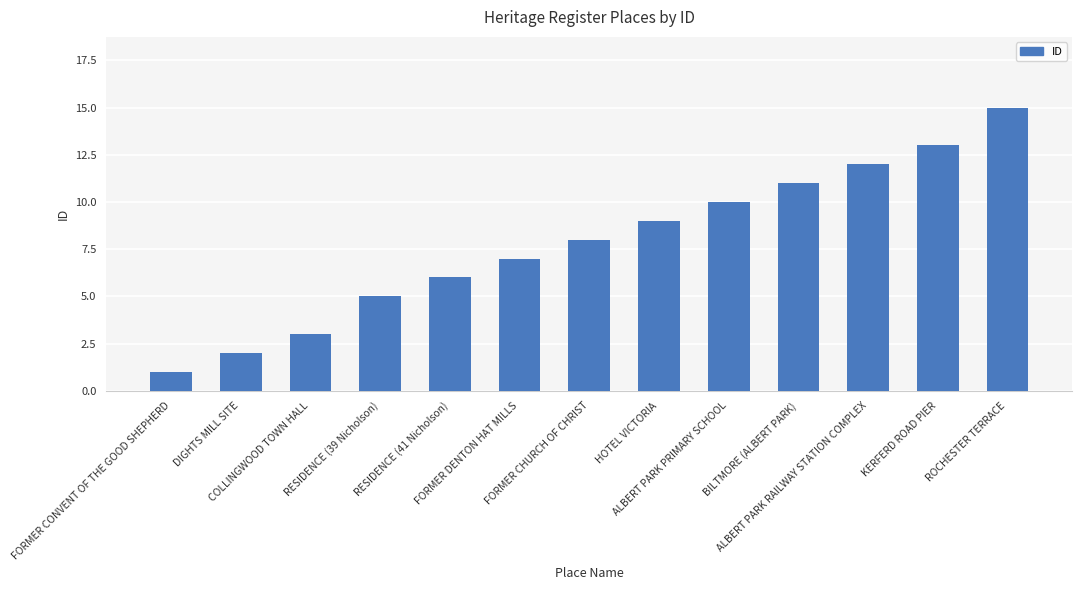

Is it true that the value at ALBERT PARK PRIMARY SCHOOL is 16?

False